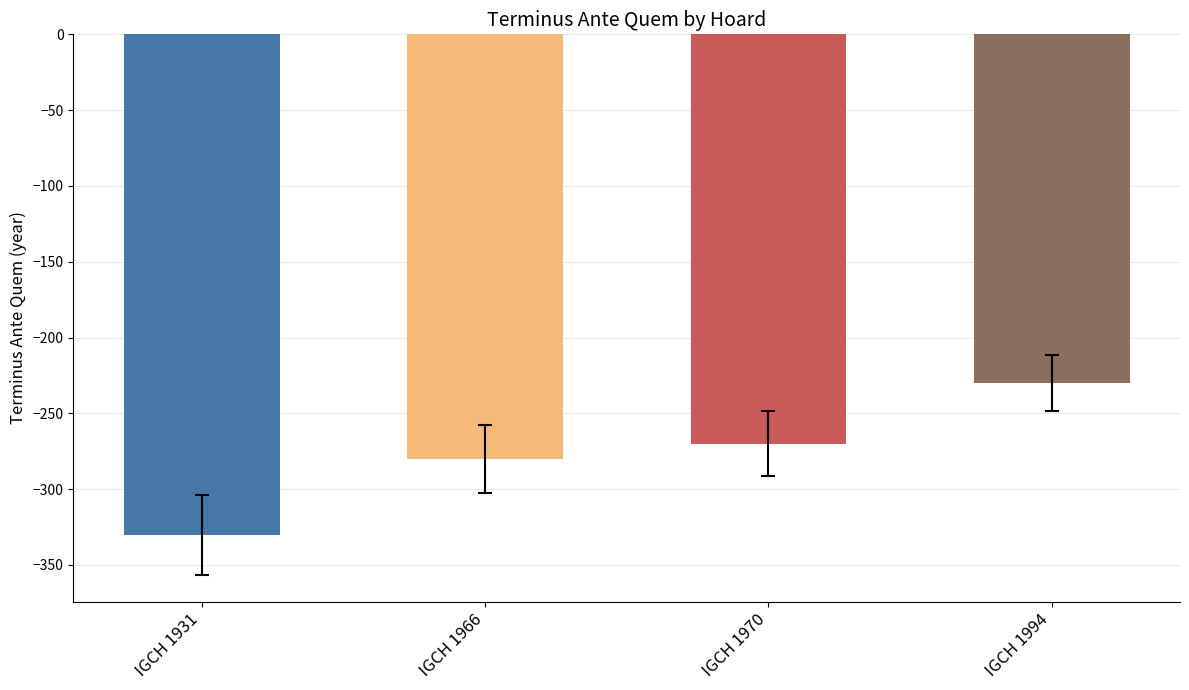

The chart shows a value of -469 at IGCH 1966. True or false?

False